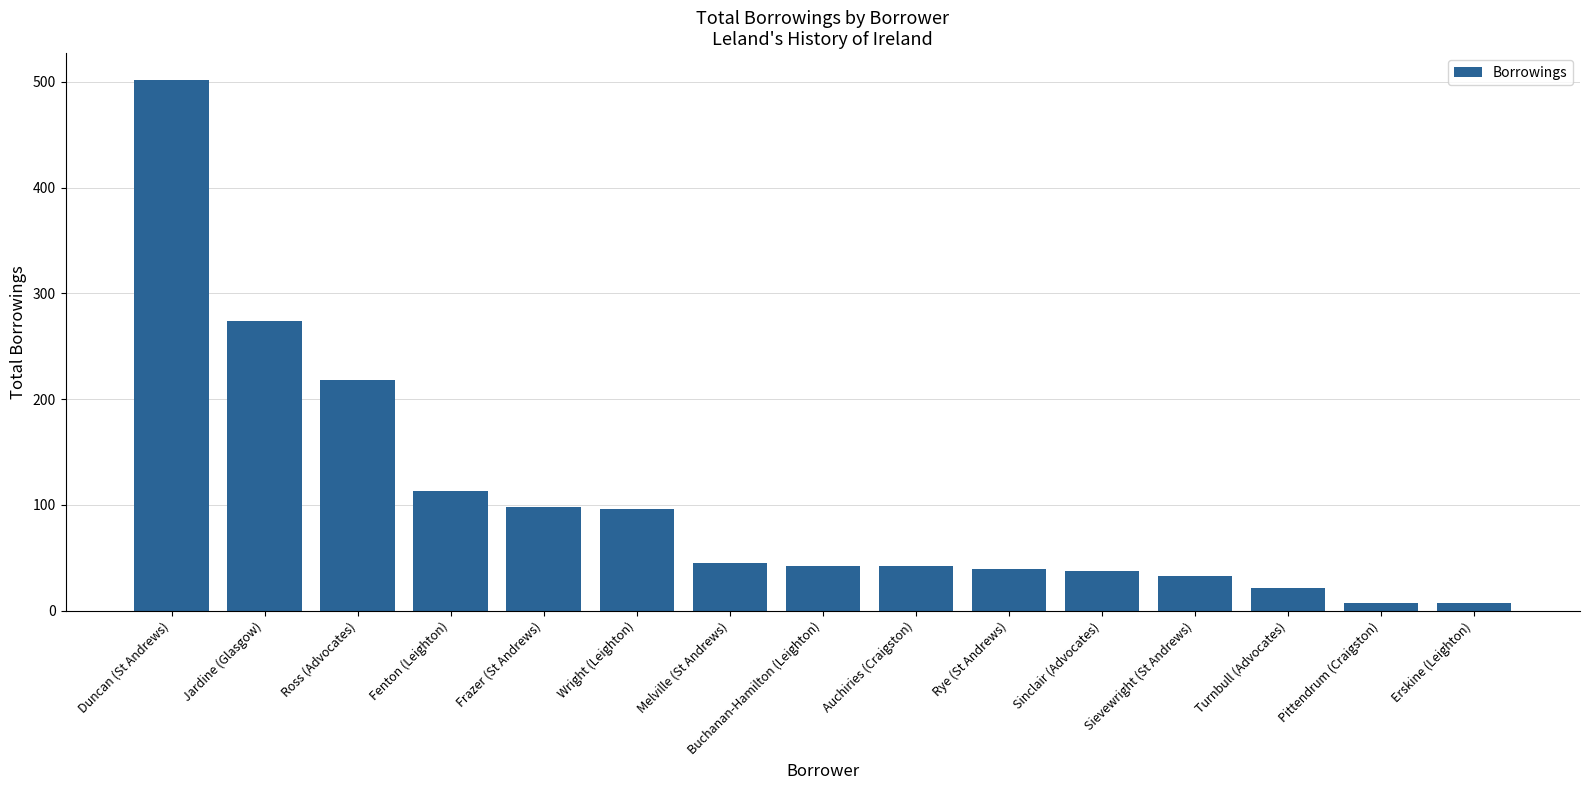

True or false: the data shows 66 at Buchanan-Hamilton (Leighton).

False